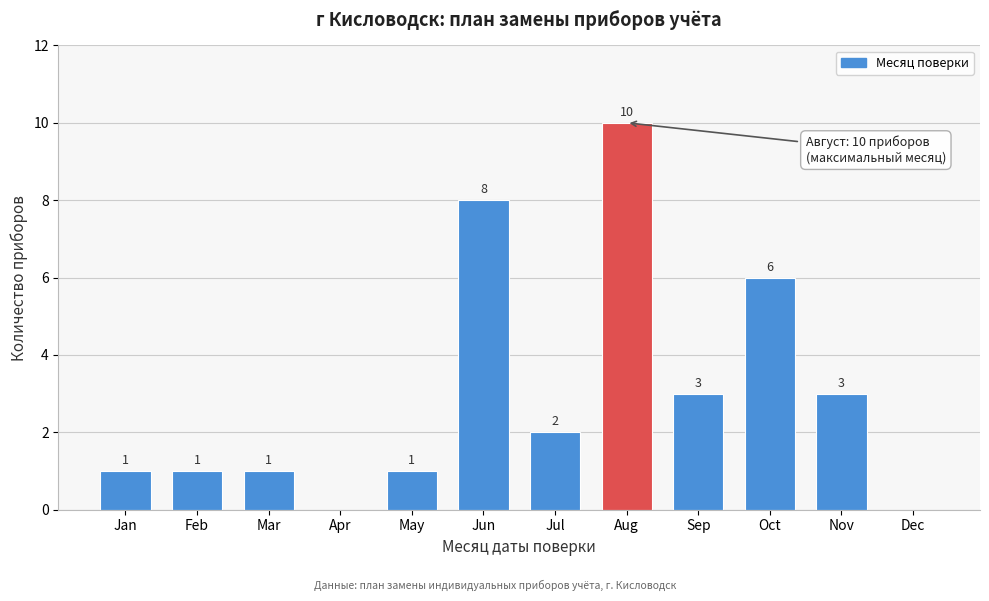

Reading left to right, list all the values displayed in this chart.

Jan=1	Feb=1	Mar=1	Apr=0	May=1	Jun=8	Jul=2	Aug=10	Sep=3	Oct=6	Nov=3	Dec=0